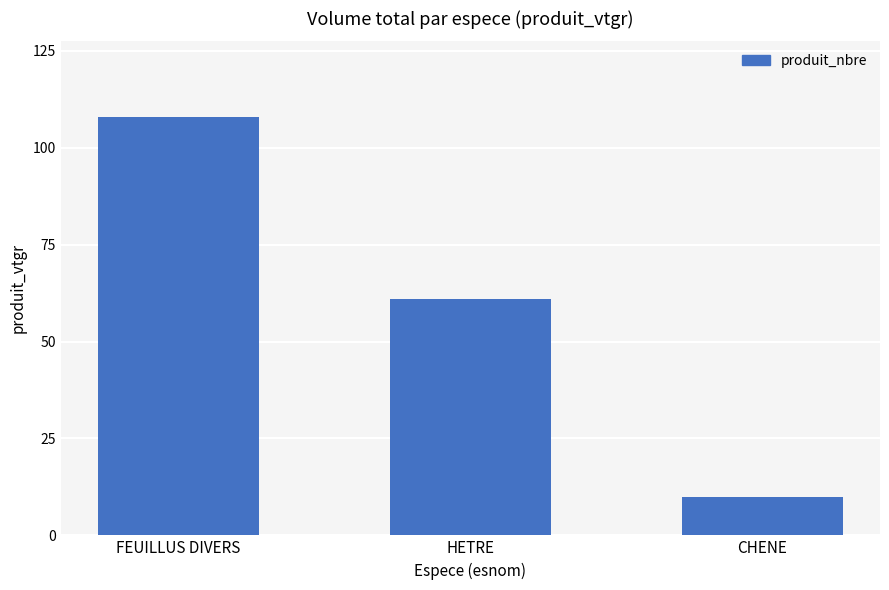

Rank the categories by value from highest to lowest.

FEUILLUS DIVERS, HETRE, CHENE